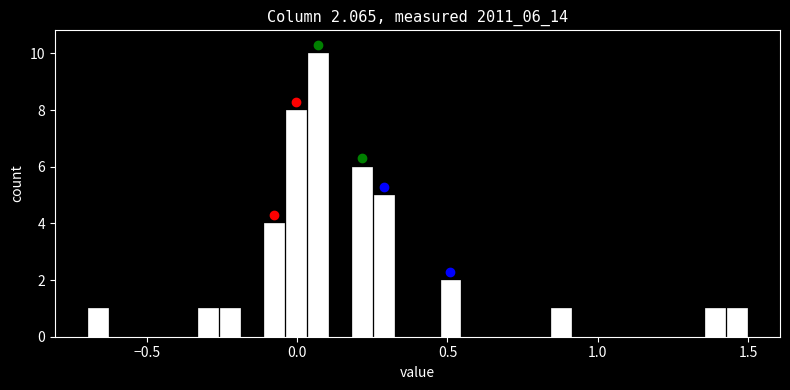

Around what value on the x-axis is the tallest bar? Give the approximate position of its centre, as read against the axis.

0.05